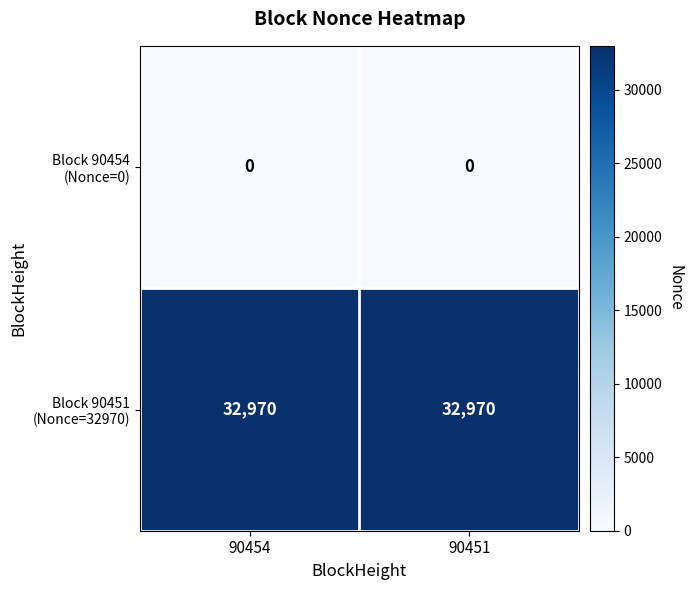

What is the total value across all series at 90451?

32970